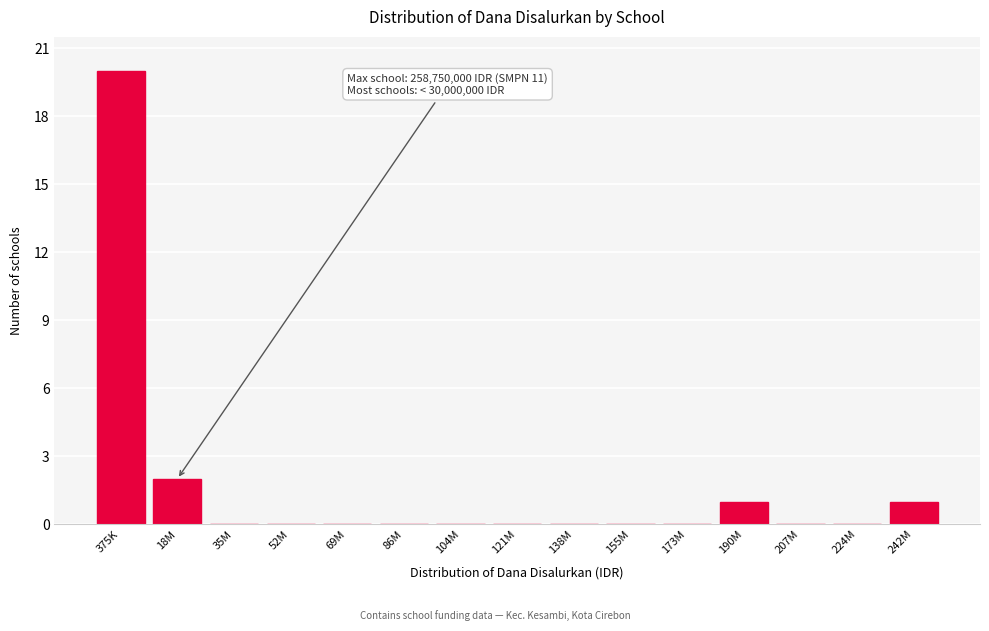

Reading left to right, extract all data points from this chart.

375K=20	18M=2	35M=0	52M=0	69M=0	86M=0	104M=0	121M=0	138M=0	155M=0	173M=0	190M=1	207M=0	224M=0	242M=1